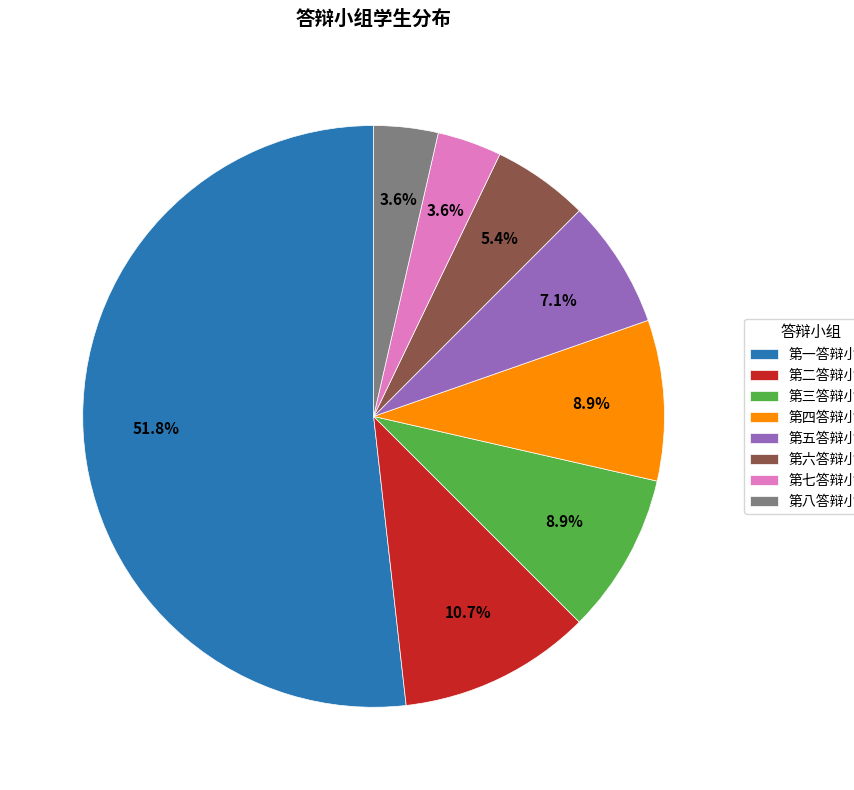

True or false: 第五答辩小组 accounts for 14% of the total.

False